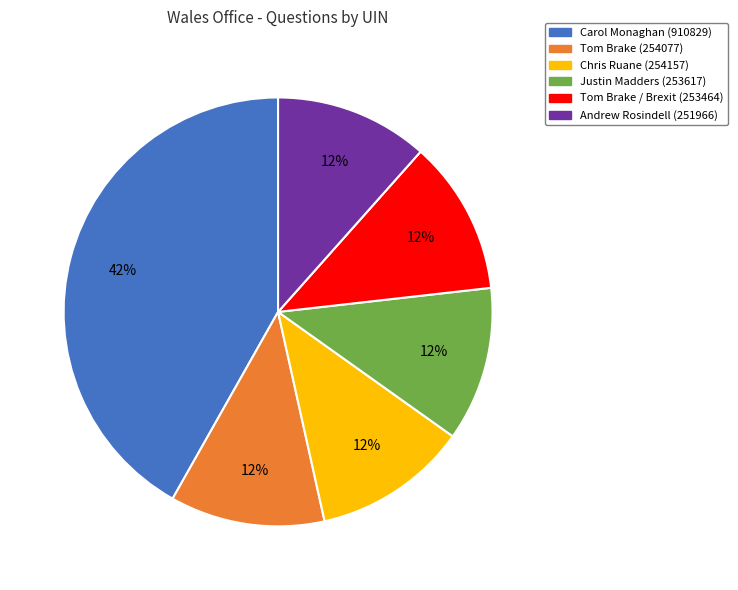

Combined, do Tom Brake (254077) and Justin Madders (253617) account for over 50%?

No